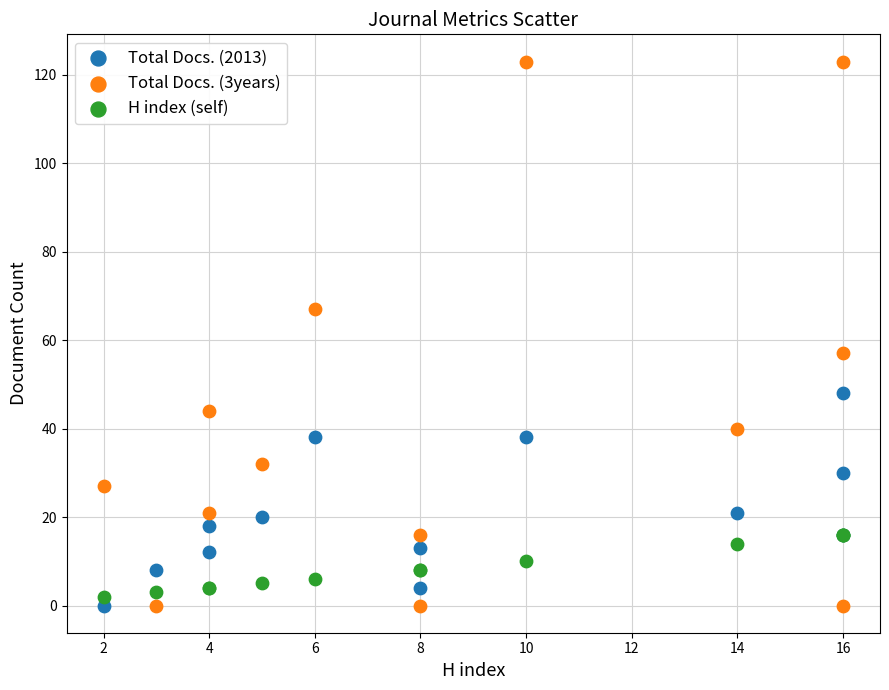

Across all series, what Y value is closest to 61?

57